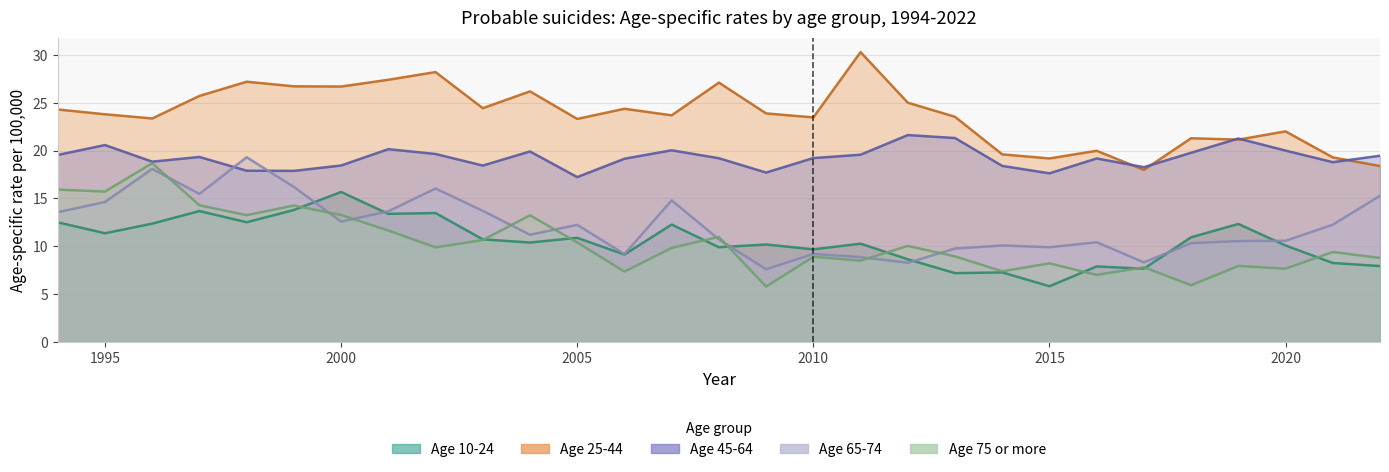

List the series in order of their peak value, highest first.

Age 25-44, Age 45-64, Age 65-74, Age 75 or more, Age 10-24